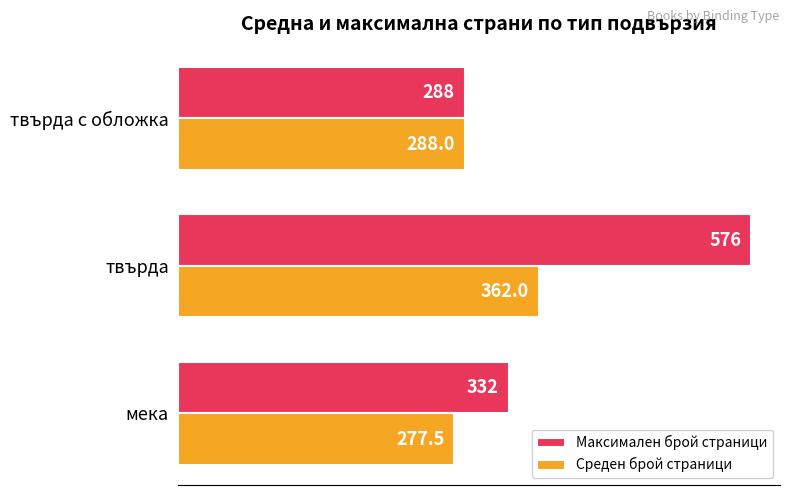

Is it true that Среден брой страници equals 288.0 at твърда с обложка?

True